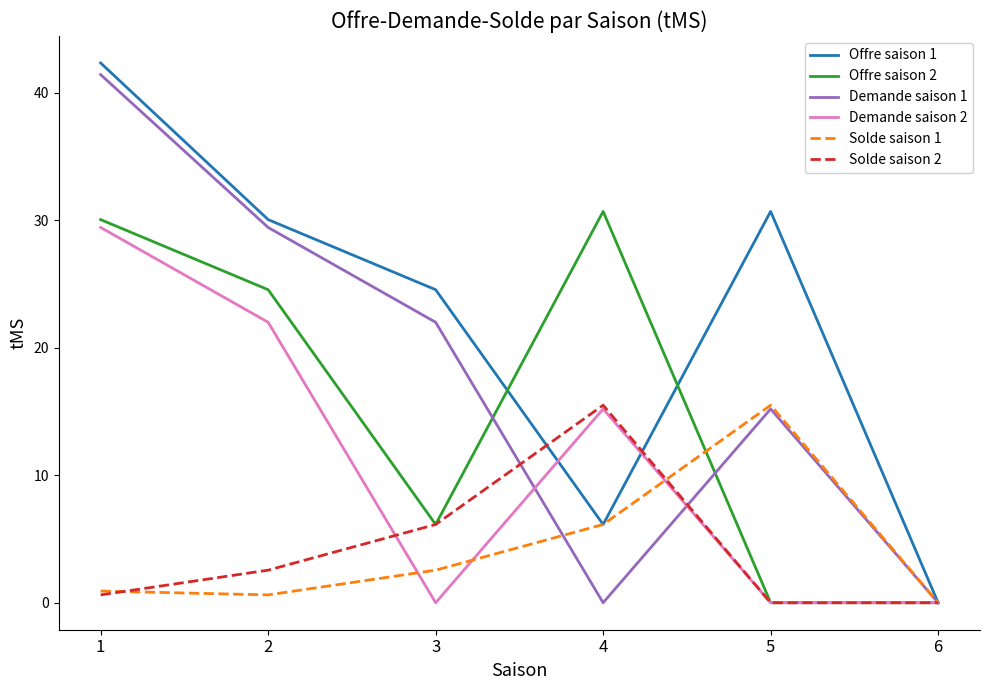

The Offre saison 1 series shows 42.3 at 1. True or false?

True